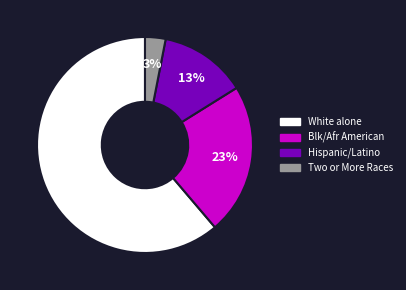

To the nearest percent, what is the average slice percentage?

25%